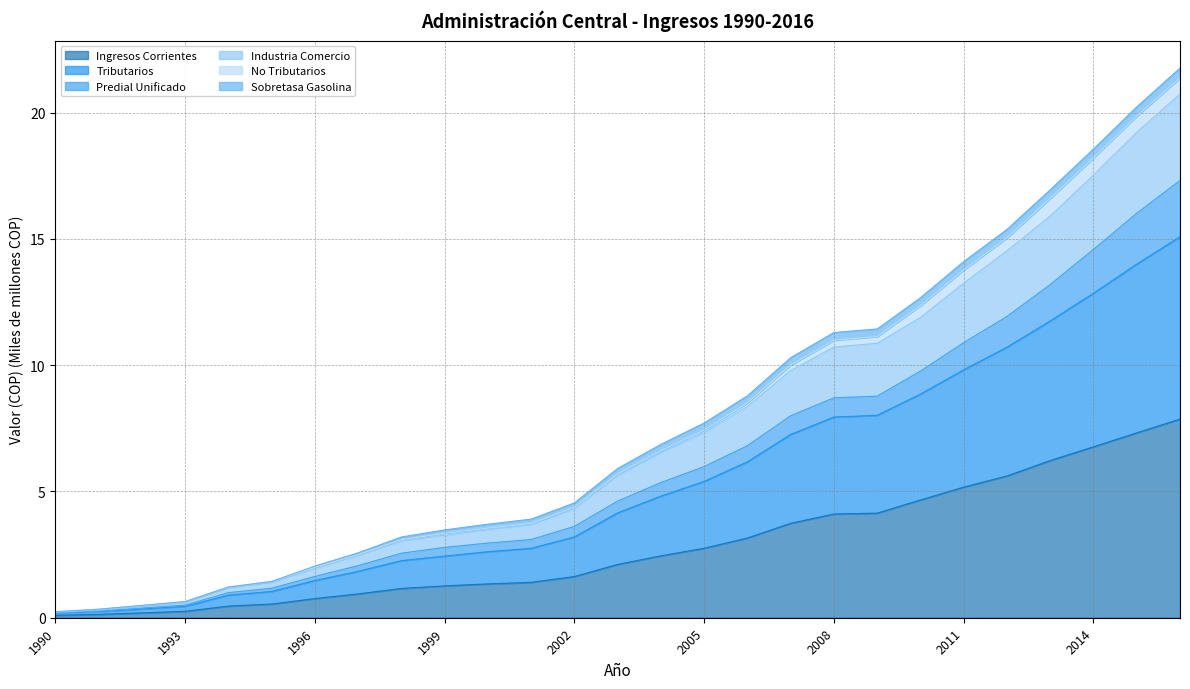

What is the maximum value for Ingresos Corrientes?

7.9